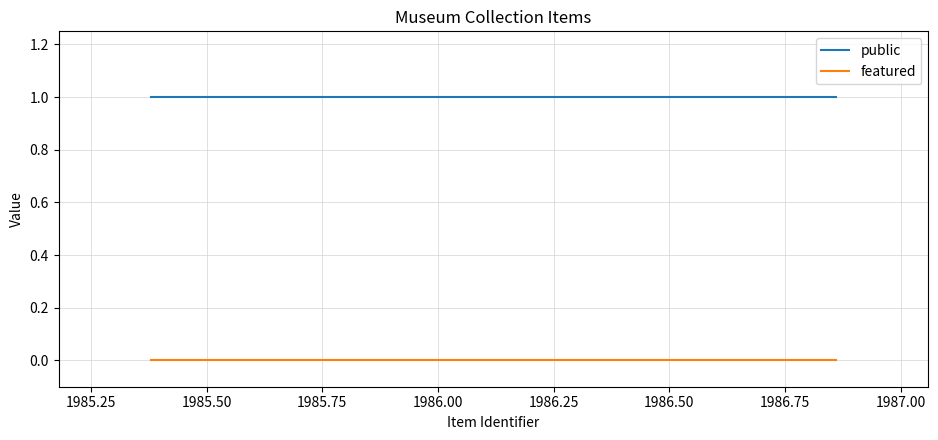

Rank the series by their maximum value, from lowest to highest.

featured, public